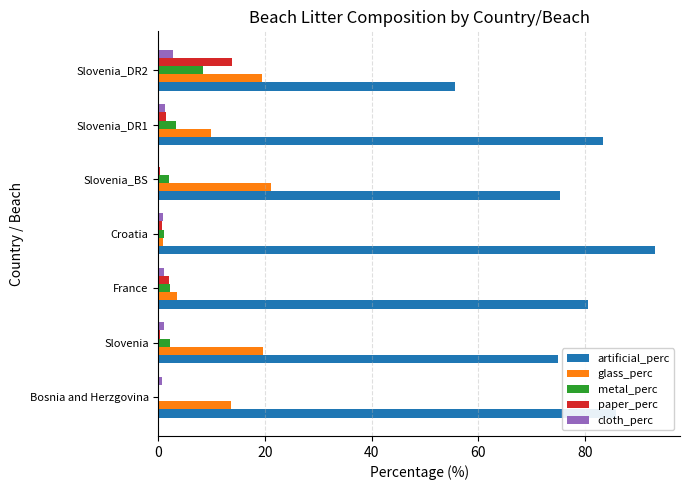

Between France and Slovenia_DR2, which series saw the biggest shift?

artificial_perc